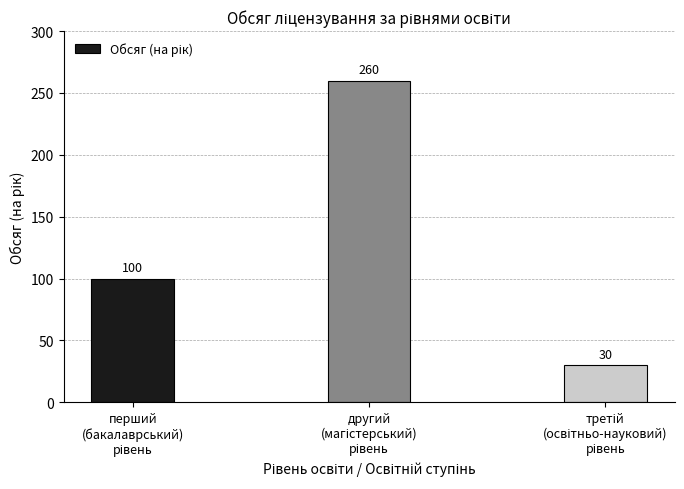

Reading right to left, extract all data points from this chart.

30	260	100